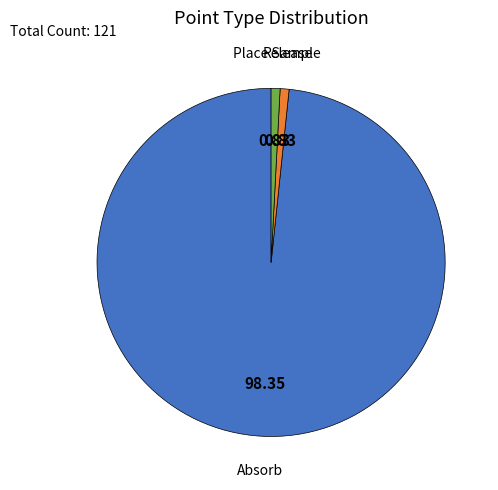

Is there a majority slice in this chart?

Yes